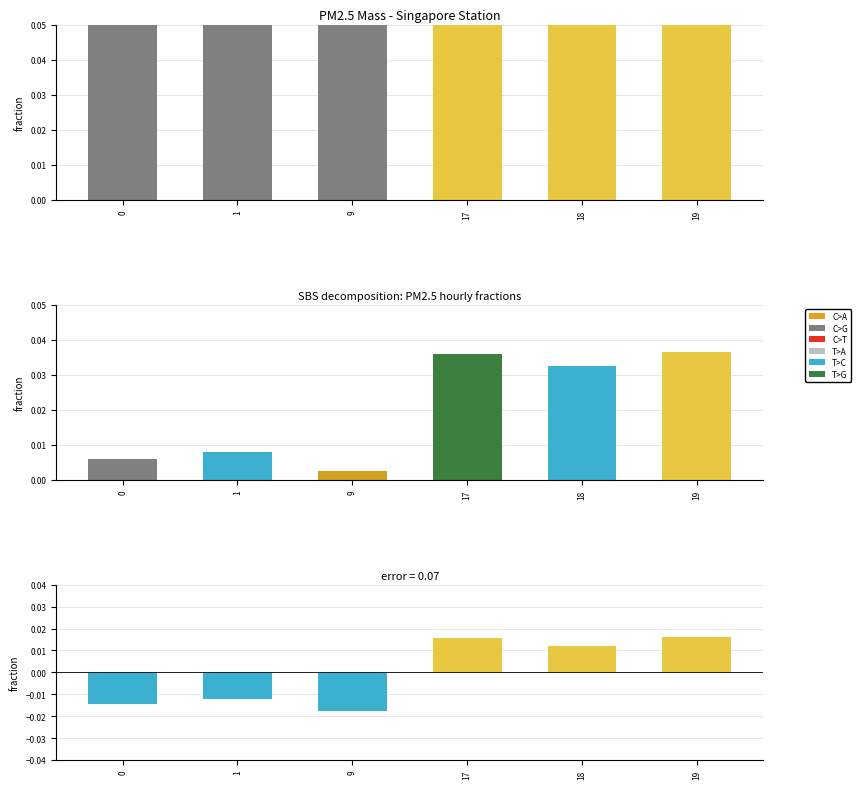

Which category has the highest value in the Residual series?

19